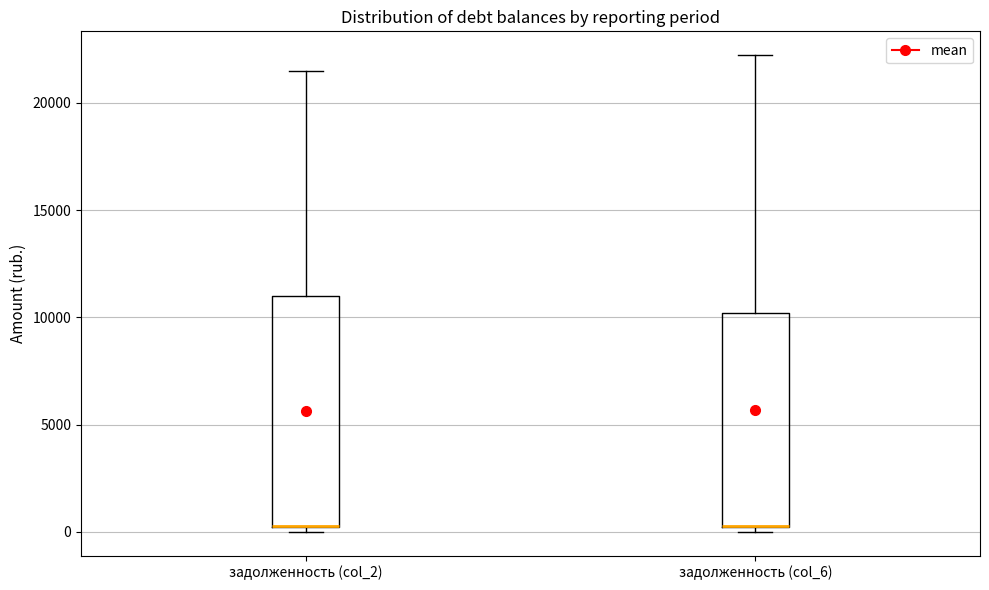

Reading left to right, transcribe this box plot: for each box, give where its median line is, the range the box spans, and where its two whiskers end, as read against the y-axis. The values are not printed on the chart, so give them approximately, as read against the axis.

задолженность (col_2): median 500 (drawn on the box's lower edge), box 0 to 11000, whiskers 0 (just below the box's lower edge) to 21500
задолженность (col_6): median 500 (drawn on the box's lower edge), box 0 to 10000, whiskers 0 (just below the box's lower edge) to 22000